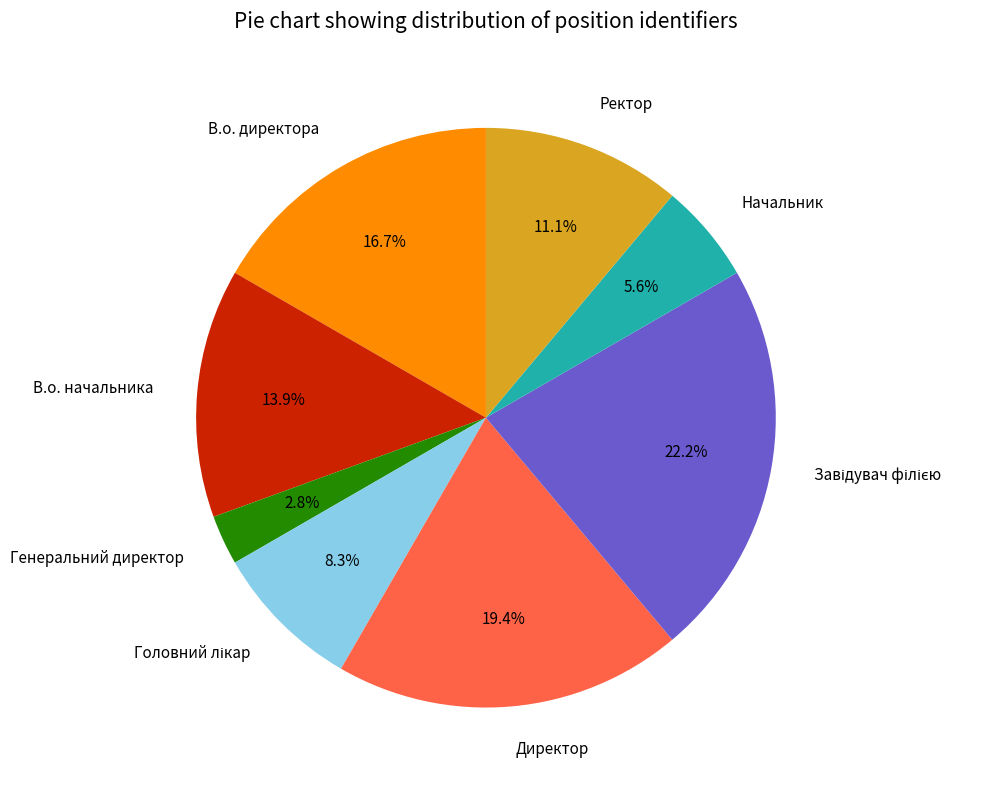

Does Начальник account for over 50% of the chart?

No